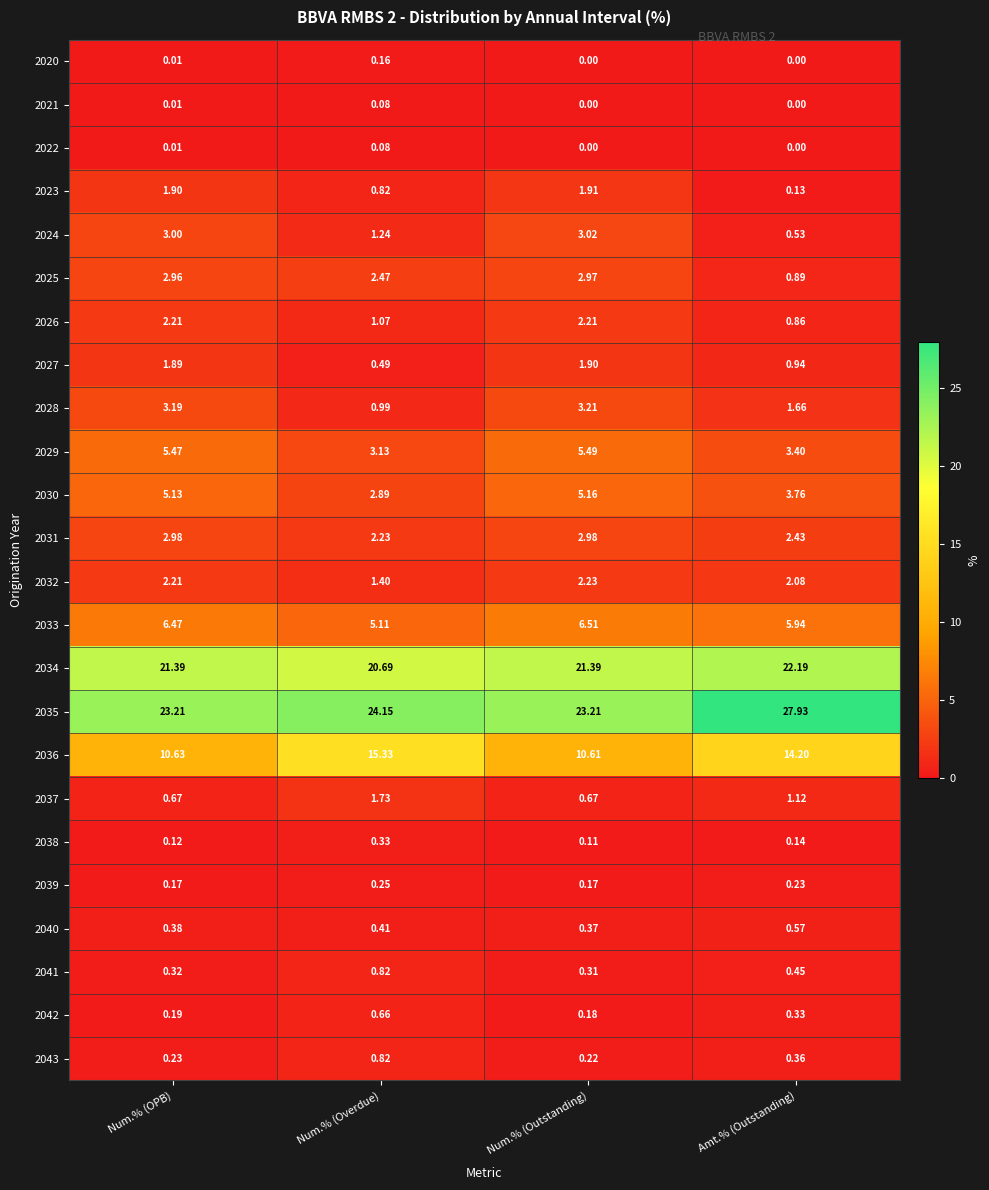

At which category does the chart reach its peak across all series?

Amt.% (Outstanding)